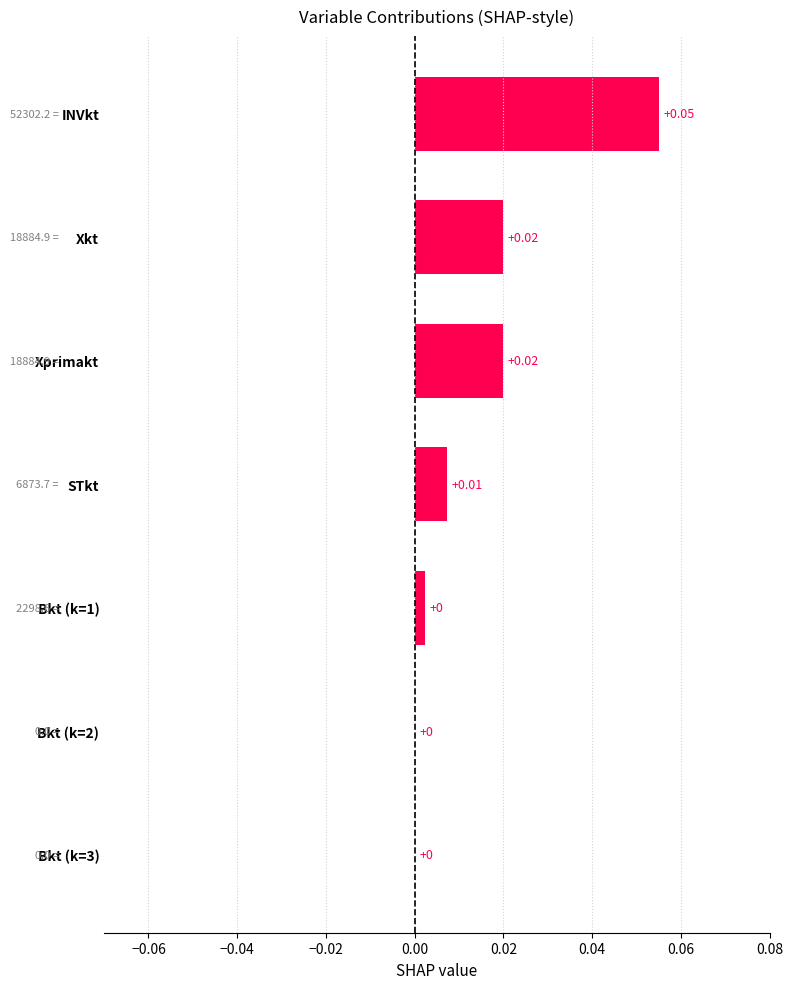

Are the bars horizontal?

Yes